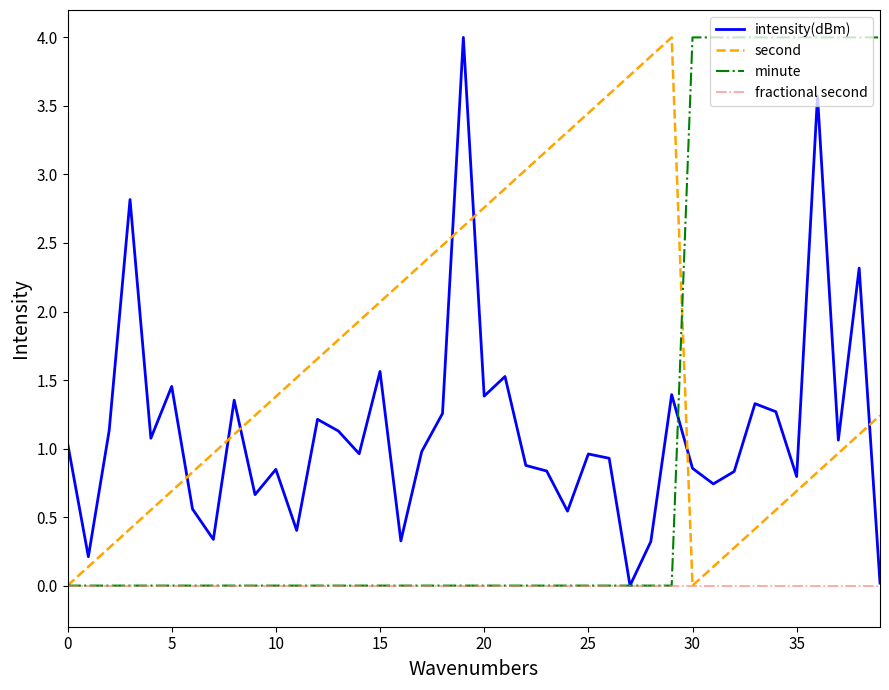

True or false: intensity(dBm) and second cross at least once.

True